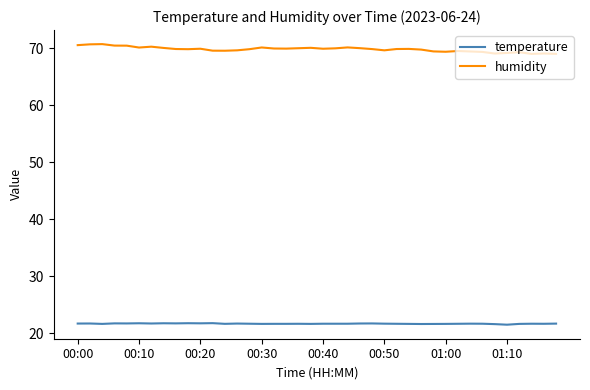

List the series in order of their overall mean, lowest first.

temperature, humidity